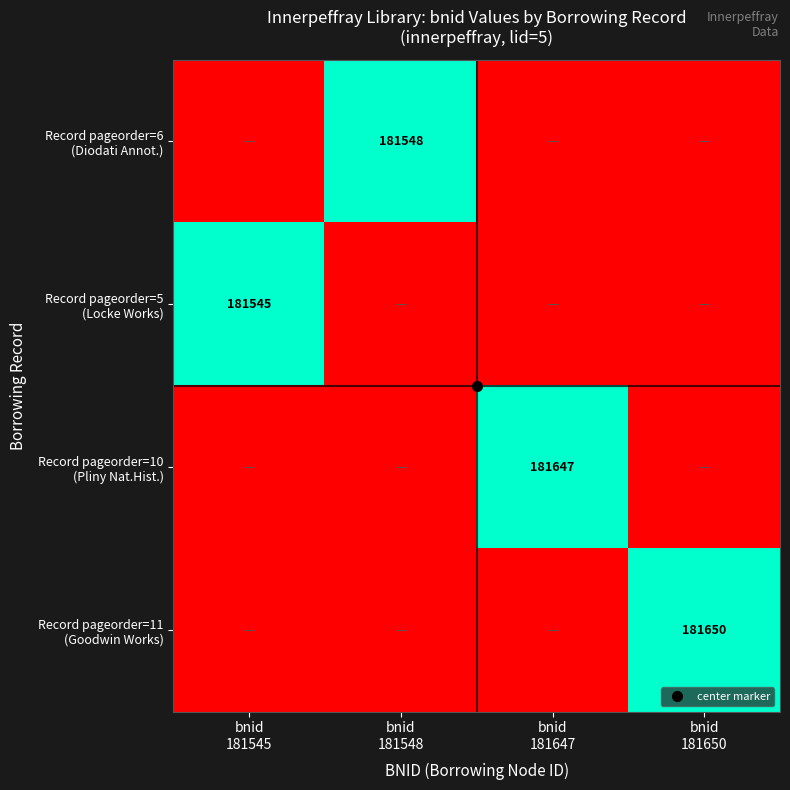

True or false: Record pageorder=6 (Diodati Annot.) has a value of 0.3 at bnid 181545.

False